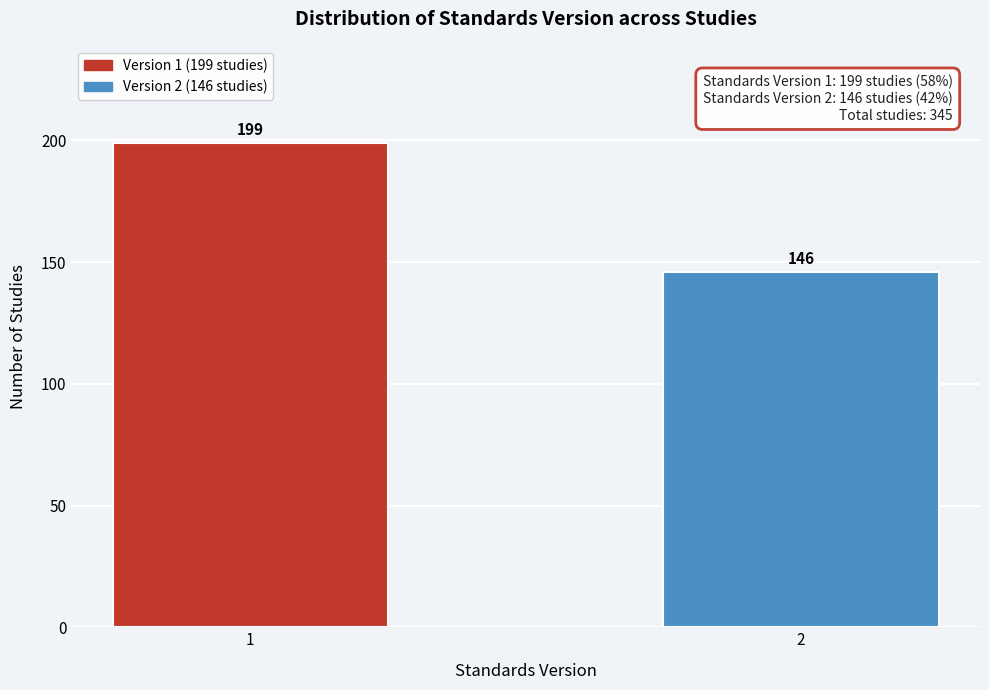

Reading left to right, list all the values displayed in this chart.

199	146